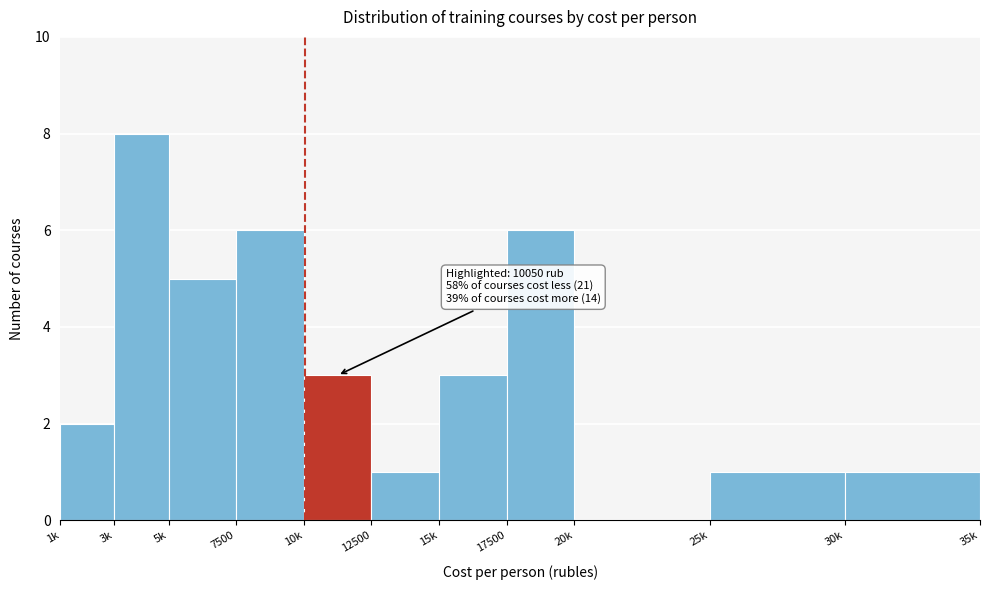

Reading left to right, extract all data points from this chart.

1k=2	3k=8	5k=5	7500=6	10k=3	12500=1	15k=3	17500=6	20k=0	25k=1	30k=1